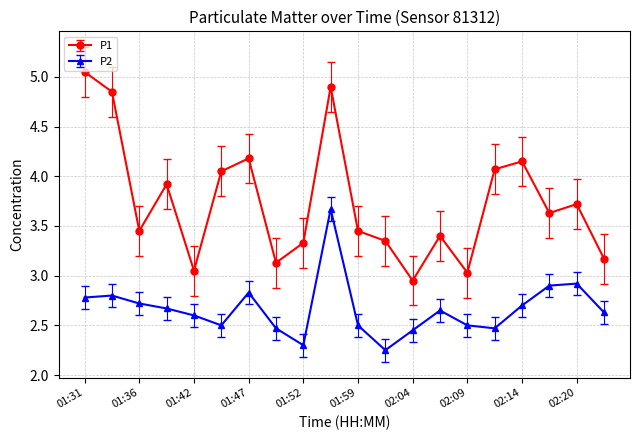

How many interior local valleys does the P1 series have?

6